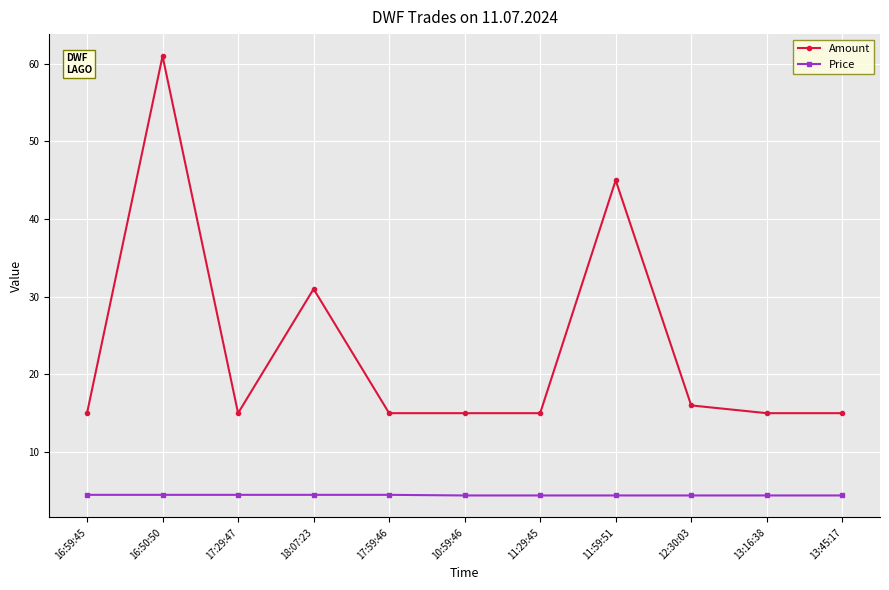

Is this an area chart (filled region under the line)?

No